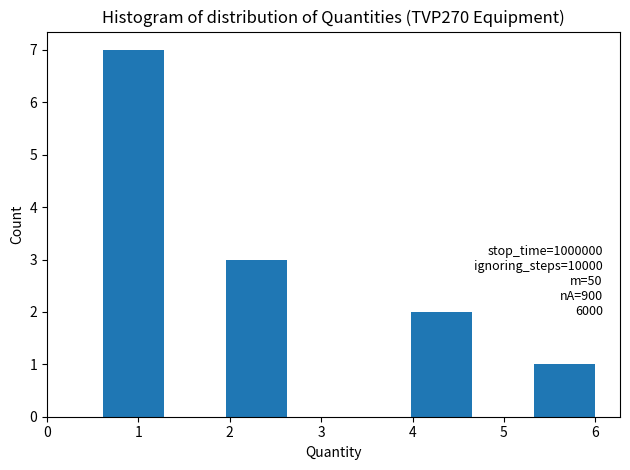

Over which range of the x-axis is the bar tallest?

0.6 to 1.3